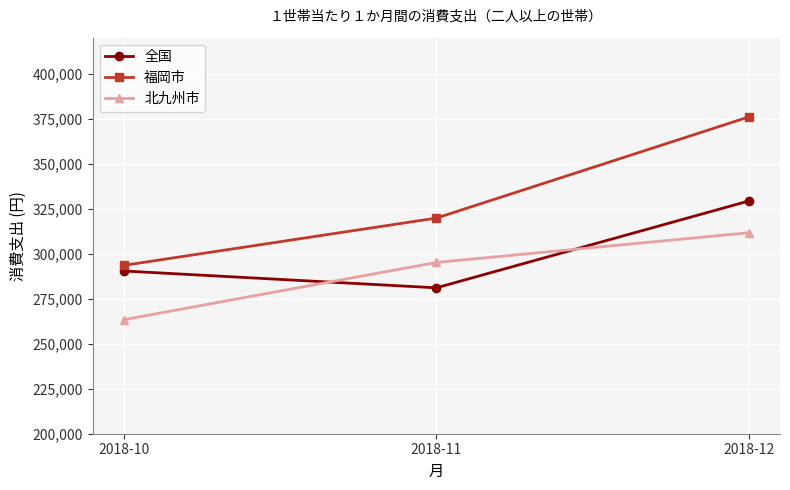

What is the sum of the 全国 values at 2018-11 and 2018-10?

571437